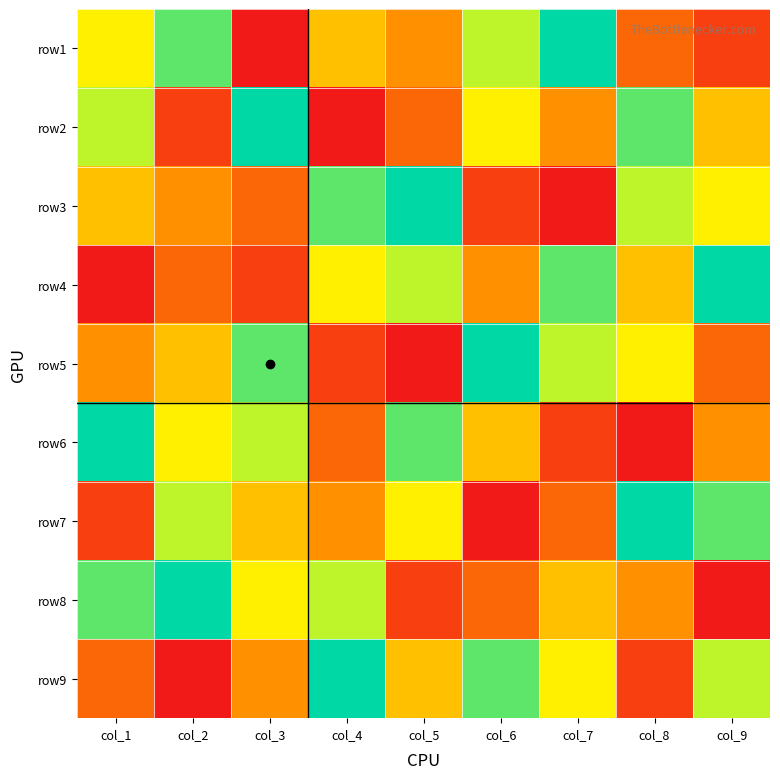

What is the total value across all series at col_8?

45